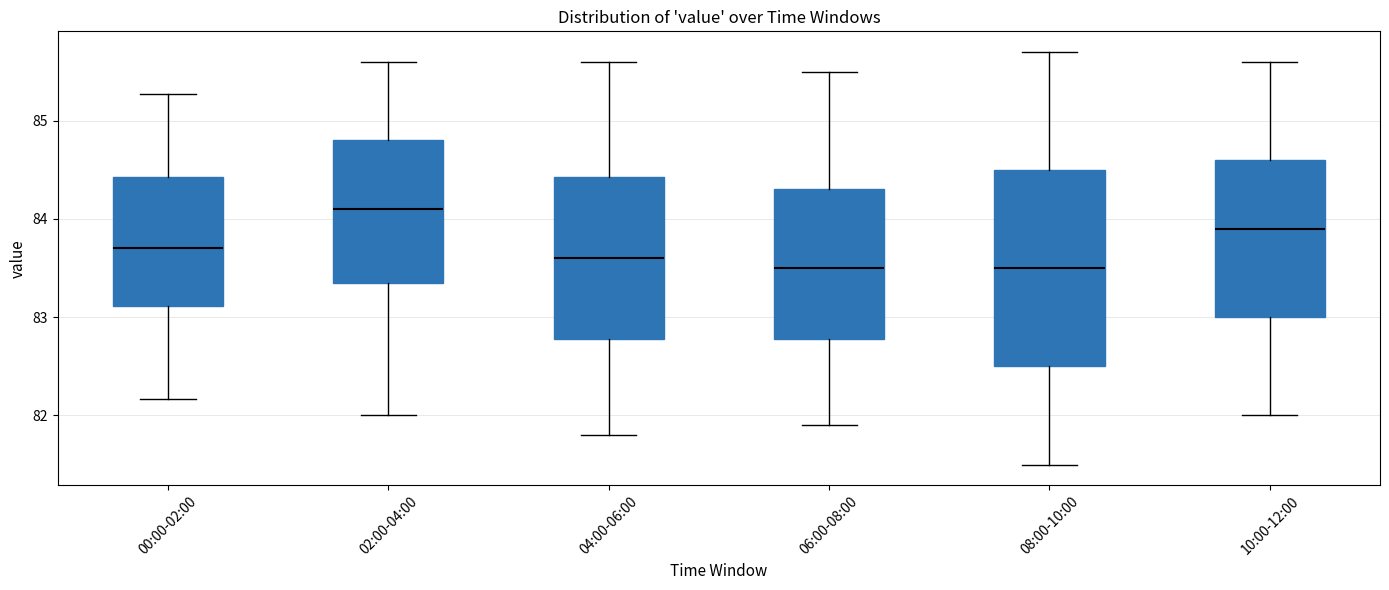

Reading left to right, transcribe this box plot: for each box, give where its median line is, the range the box spans, and where its two whiskers end, as read against the y-axis. The values are not printed on the chart, so give them approximately, as read against the axis.

00:00-02:00: median 83.7, box 83.1 to 84.4, whiskers 82.2 to 85.3
02:00-04:00: median 84.1, box 83.4 to 84.8, whiskers 82.0 to 85.6
04:00-06:00: median 83.6, box 82.8 to 84.4, whiskers 81.8 to 85.6
06:00-08:00: median 83.5, box 82.8 to 84.3, whiskers 81.9 to 85.5
08:00-10:00: median 83.5, box 82.5 to 84.5, whiskers 81.5 to 85.7
10:00-12:00: median 83.9, box 83.0 to 84.6, whiskers 82.0 to 85.6